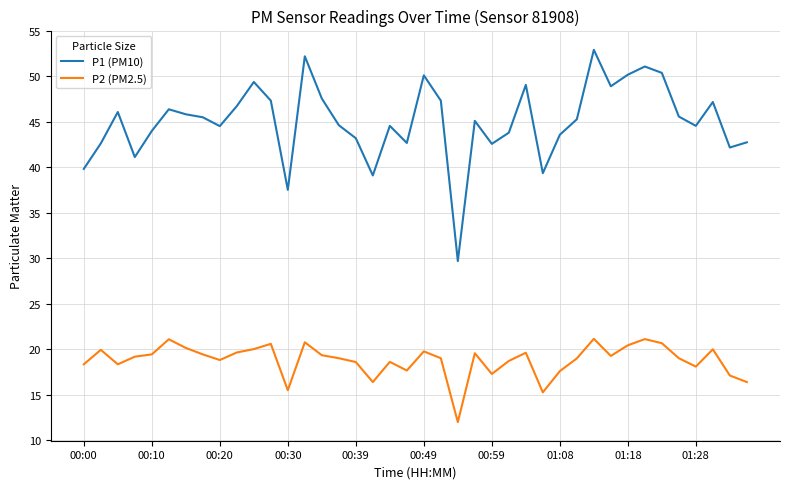

Which series has the largest total across all categories?

P1 (PM10)